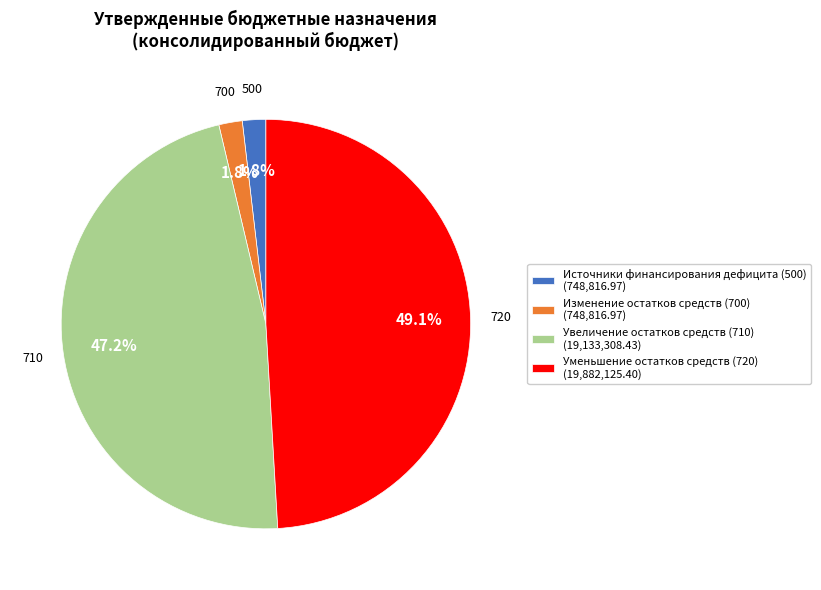

Does any single category account for the majority?

No